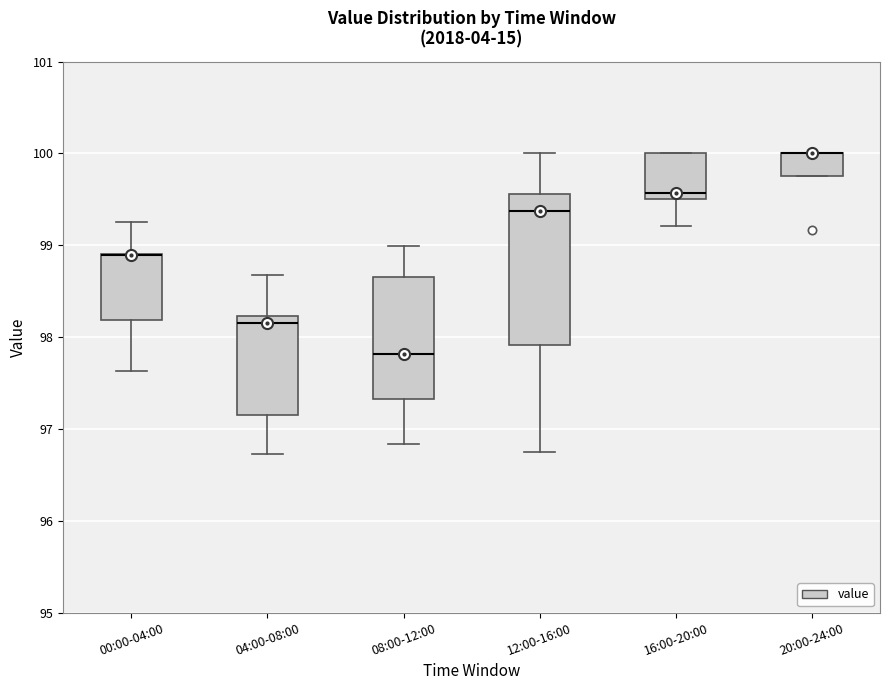

Reading left to right, read every box against the y-axis: the position of its median line, the range the box covers, and the ends of its whiskers. The values are not printed on the chart, so give them approximately, as read against the axis.

00:00-04:00: median 98.9 (drawn on the box's upper edge), box 98.2 to 98.9, whiskers 97.6 to 99.3
04:00-08:00: median 98.2 (just below the box's upper edge), box 97.2 to 98.2, whiskers 96.7 to 98.7
08:00-12:00: median 97.8, box 97.3 to 98.7, whiskers 96.8 to 99.0
12:00-16:00: median 99.4, box 97.9 to 99.6, whiskers 96.8 to 100.0
16:00-20:00: median 99.6, box 99.5 to 100.0, whiskers 99.2 to 100.0
20:00-24:00: median 100.0 (drawn on the box's upper edge), box 99.8 to 100.0, whiskers 99.8 to 100.0